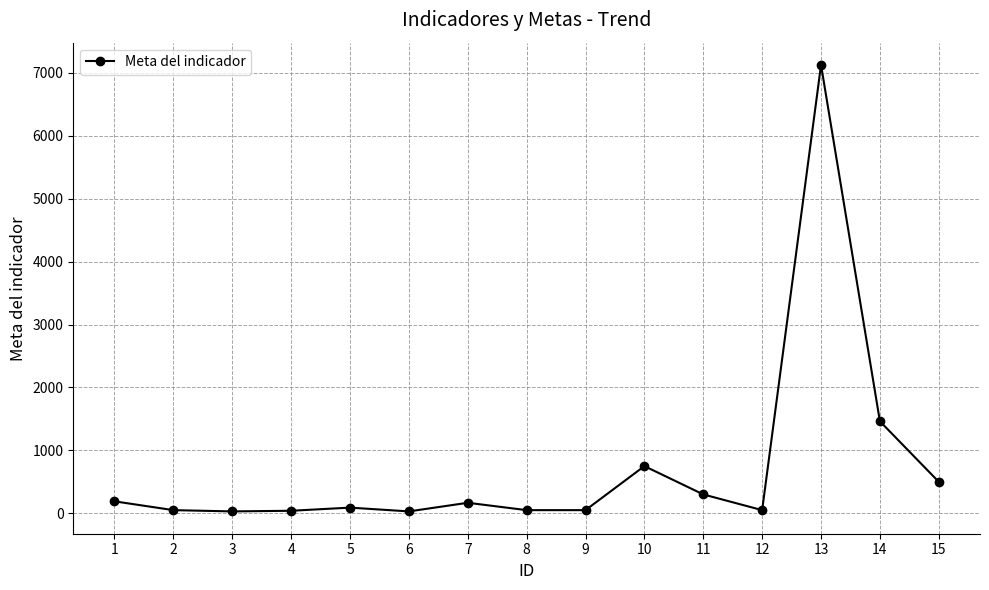

What is the greatest value displayed?

7125